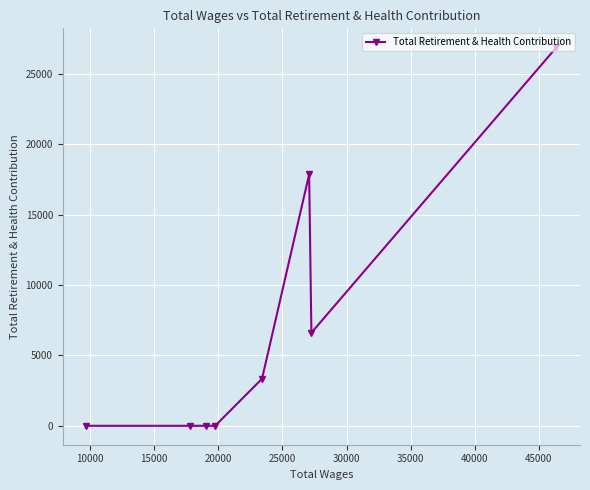

What is the maximum value shown in the chart?

26888